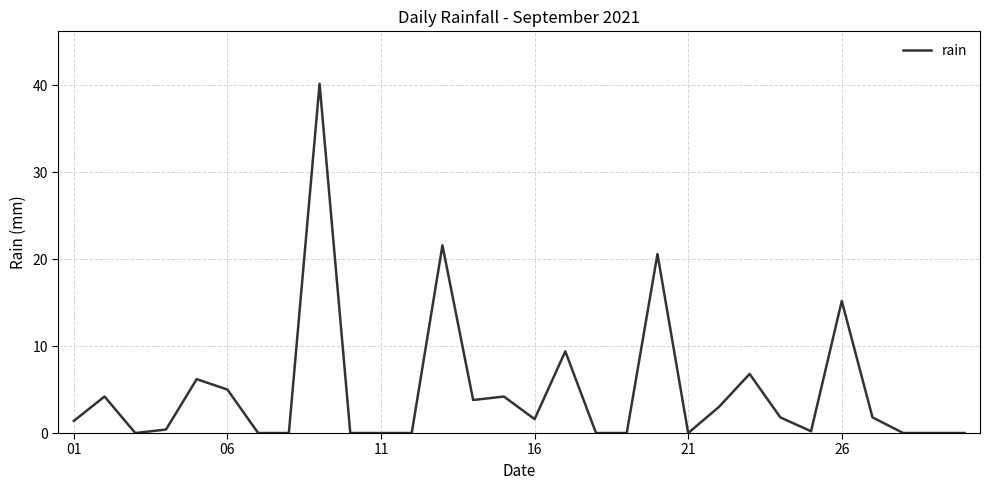

What is the difference between the maximum and minimum values?

40.2